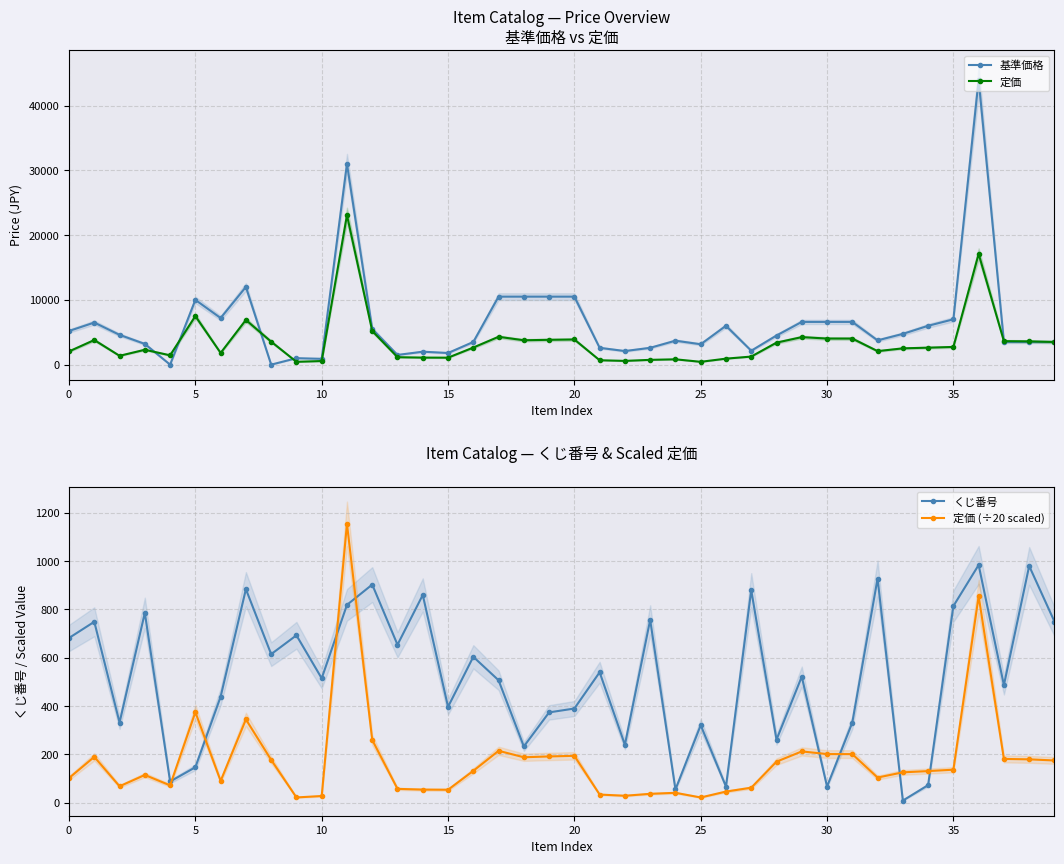

What is the label of the 26th point from the right?

14